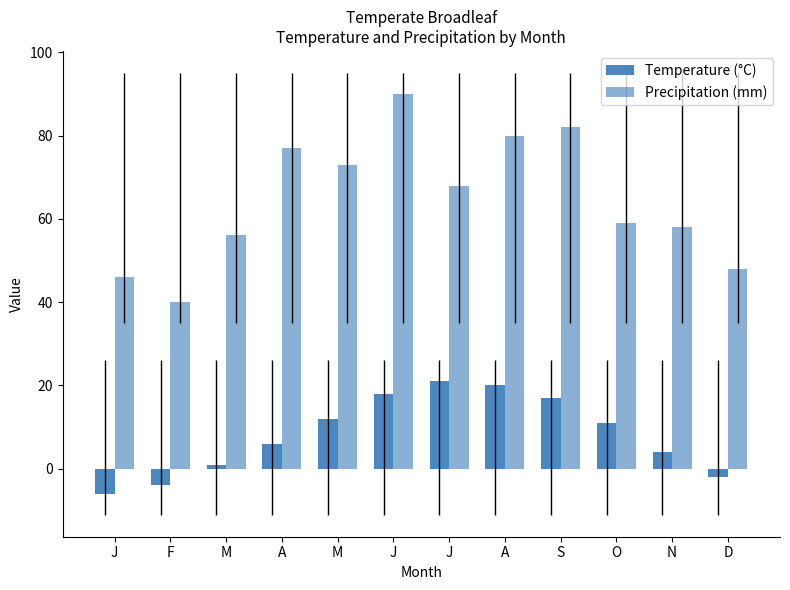

Are the bars horizontal?

No